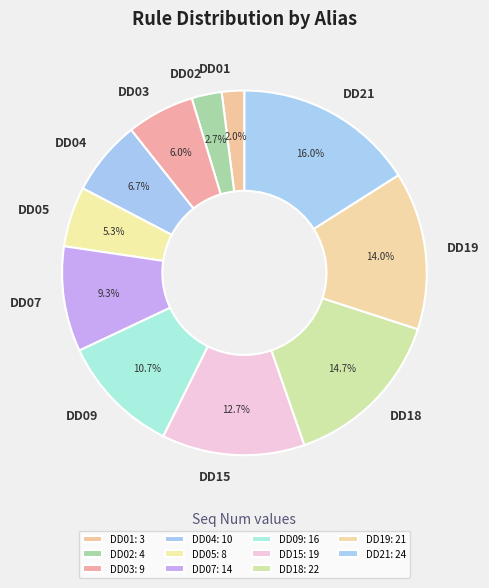

True or false: DD18 accounts for 15% of the total.

True